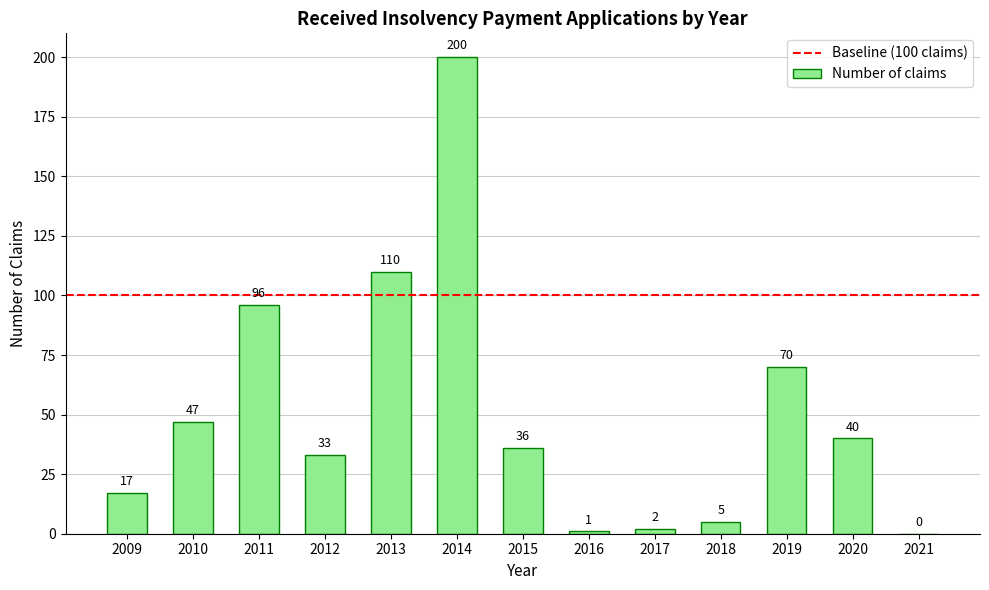

What is the ratio of the value at 2020 to the value at 2015?

1.1